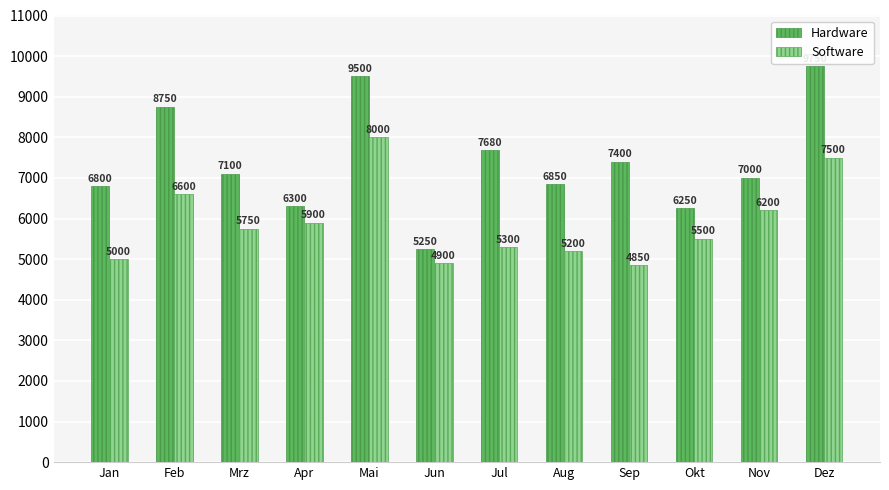

Count the number of categories in the chart.

12